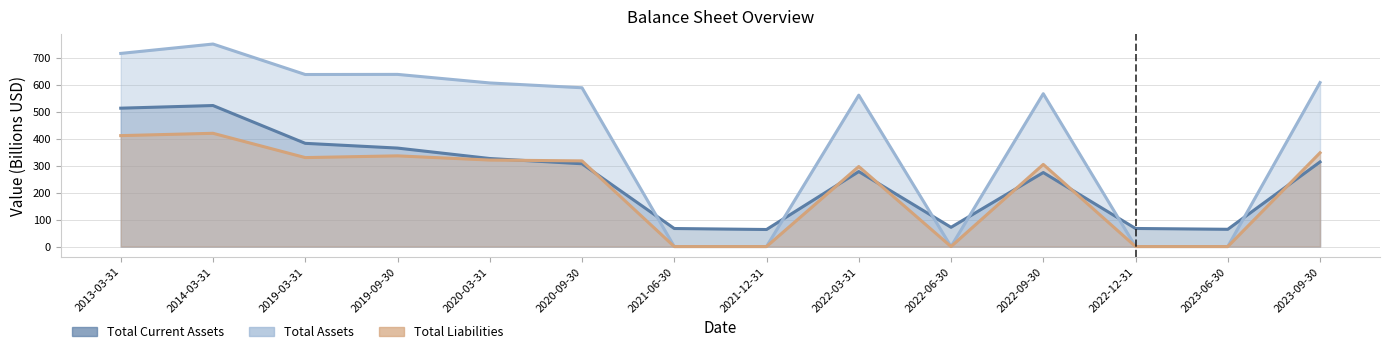

What are all the series names shown in the legend?

Total Current Assets, Total Assets, Total Liabilities